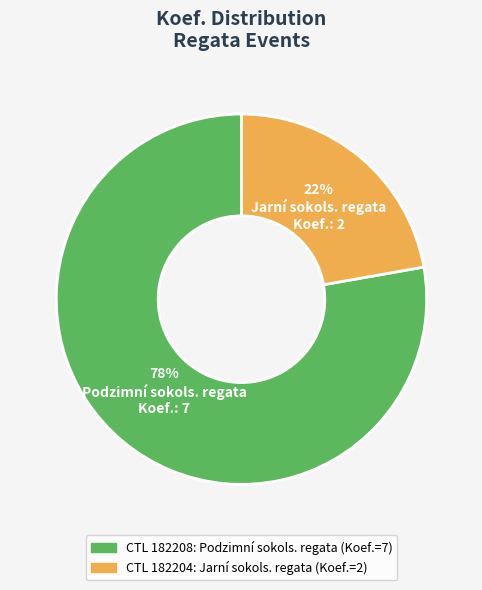

Is there any slice that represents more than half of the pie?

Yes